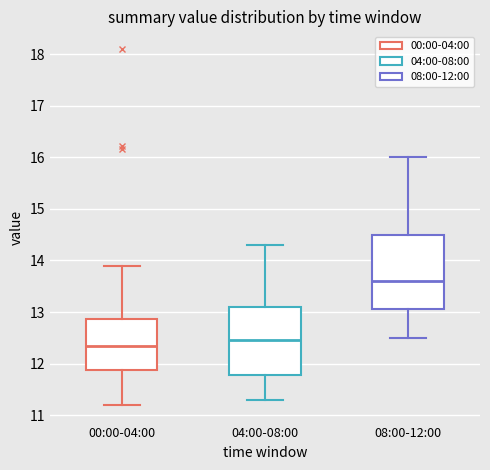

Where does the upper whisker of the box for 04:00-08:00 end on the y-axis? The values are not printed on the chart, so give them approximately, as read against the axis.

14.3